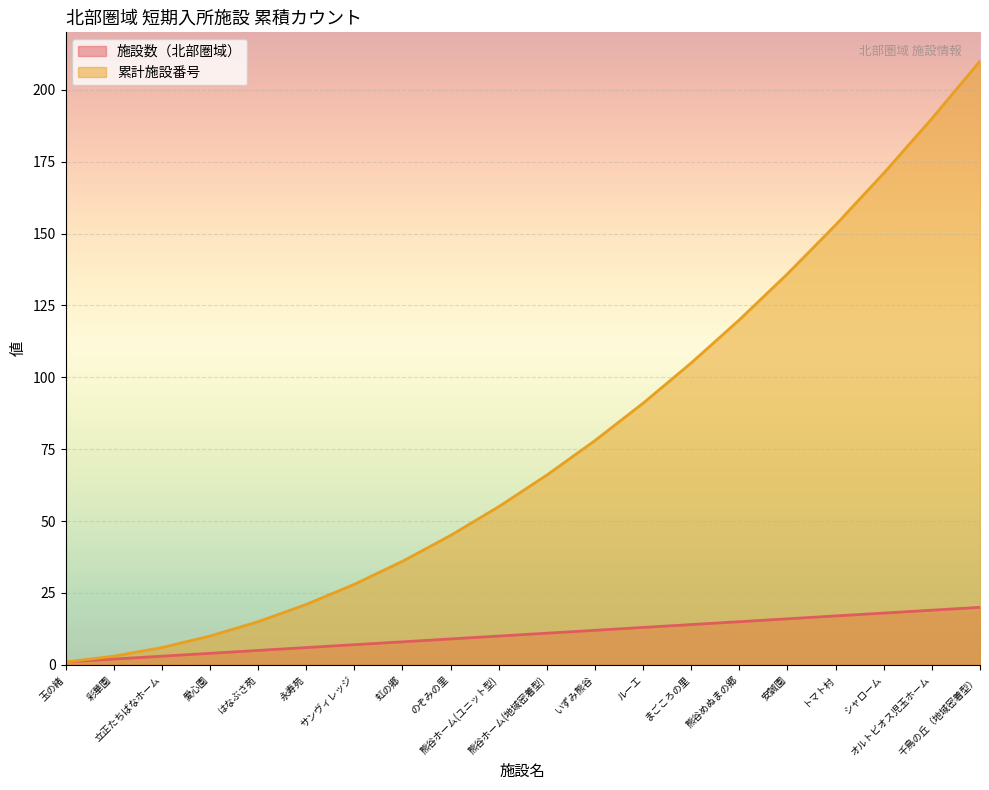

What is the value of the 累計施設番号 point at the 2nd from the left?

3